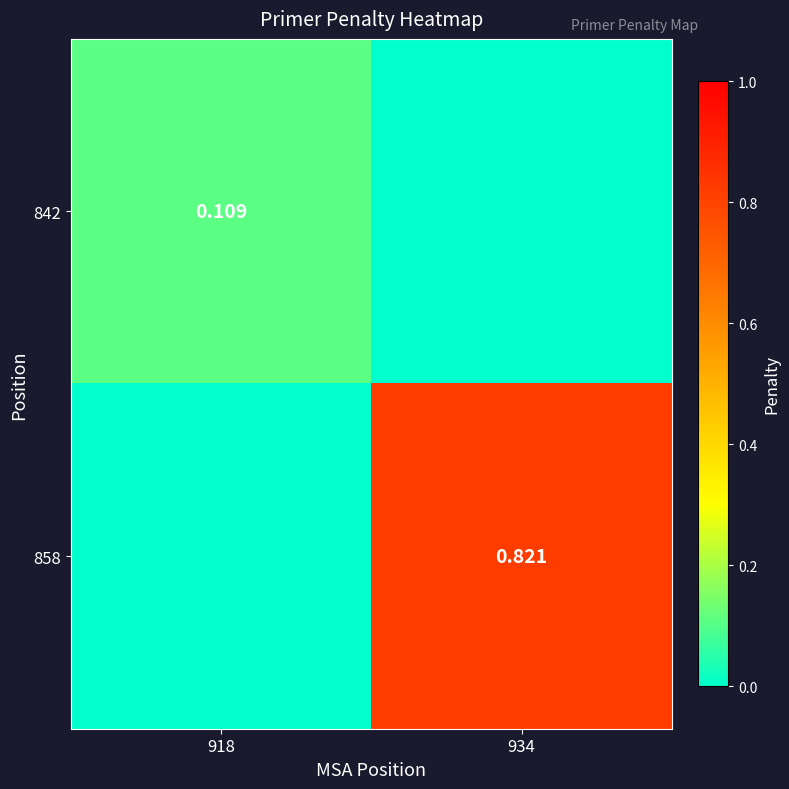

Between 918 and 934, which is larger?

918